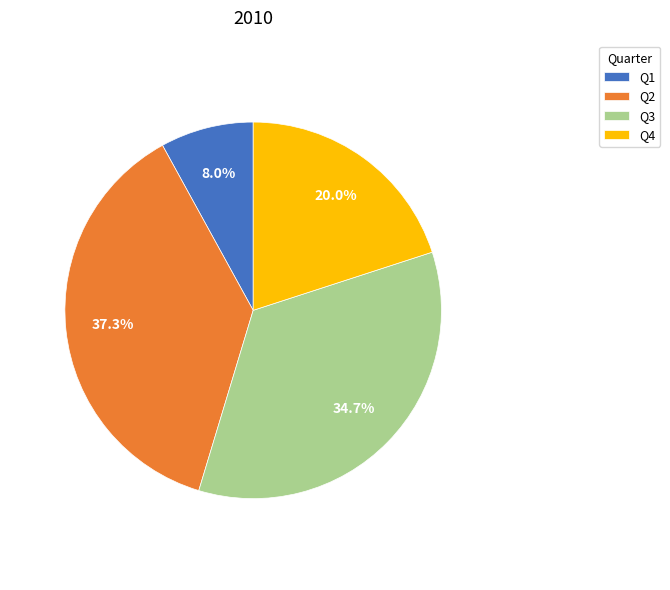

How many segments does this pie chart have?

4